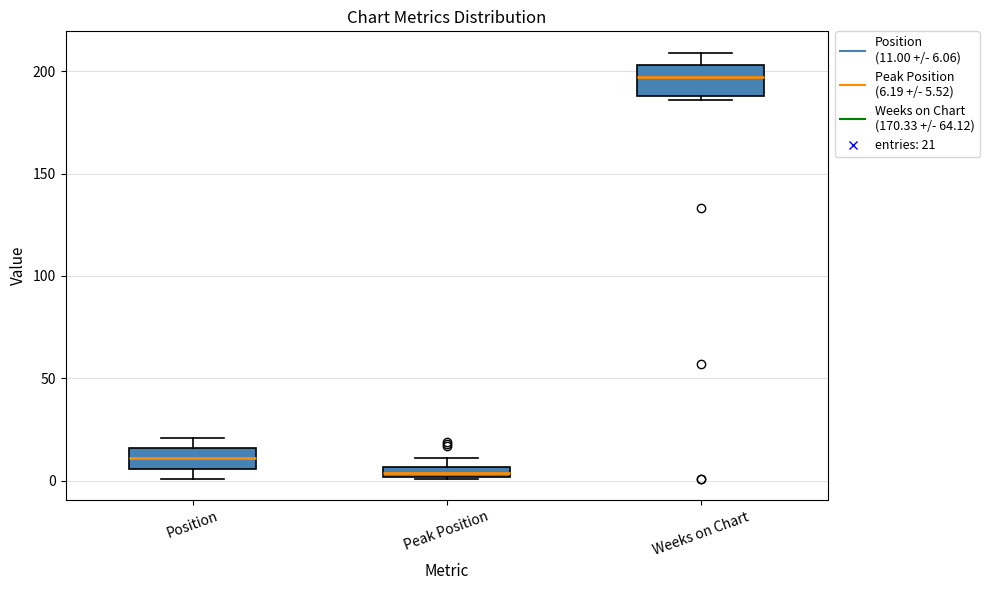

Which box's median line is the lowest?

Peak Position